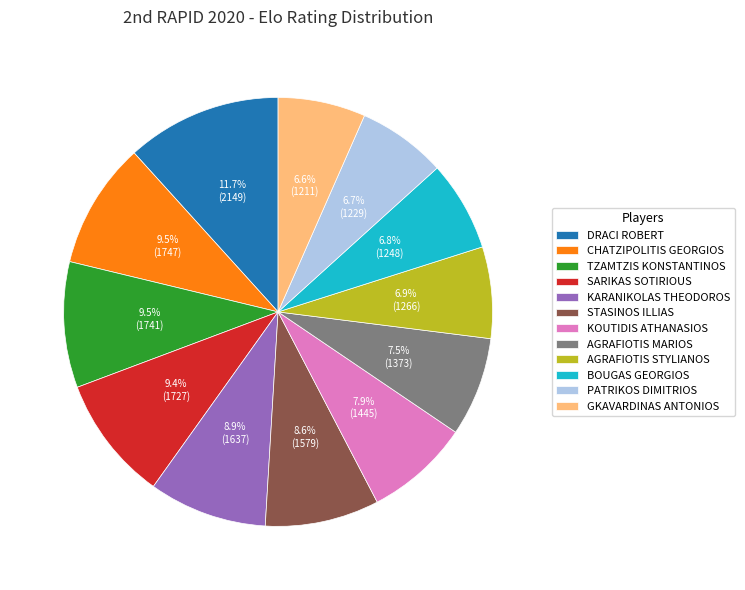

What percentage is NOT represented by AGRAFIOTIS STYLIANOS?

93.1%